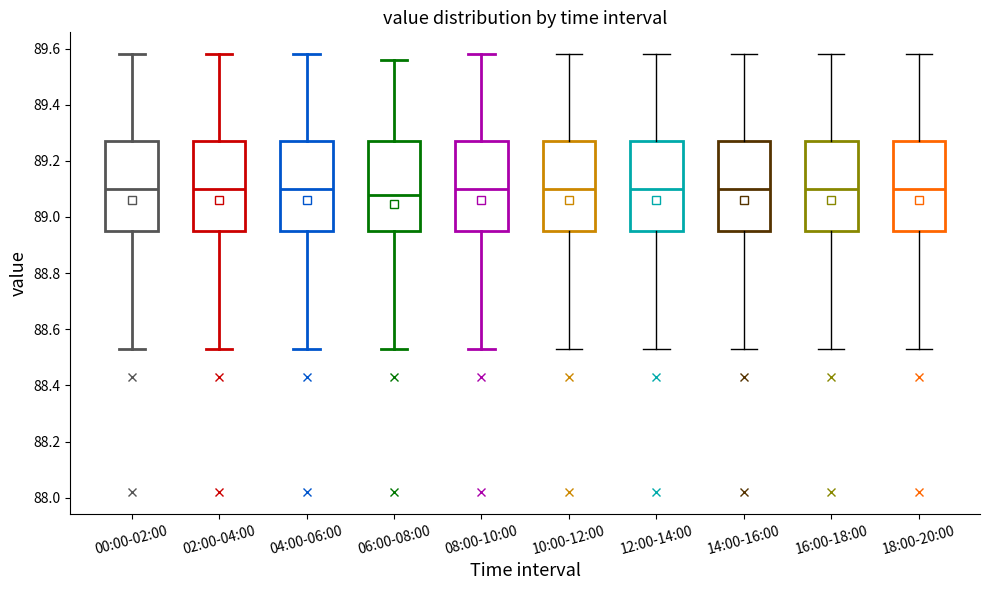

Where is the lower edge of the box for 12:00-14:00 on the y-axis? The values are not printed on the chart, so give them approximately, as read against the axis.

88.96